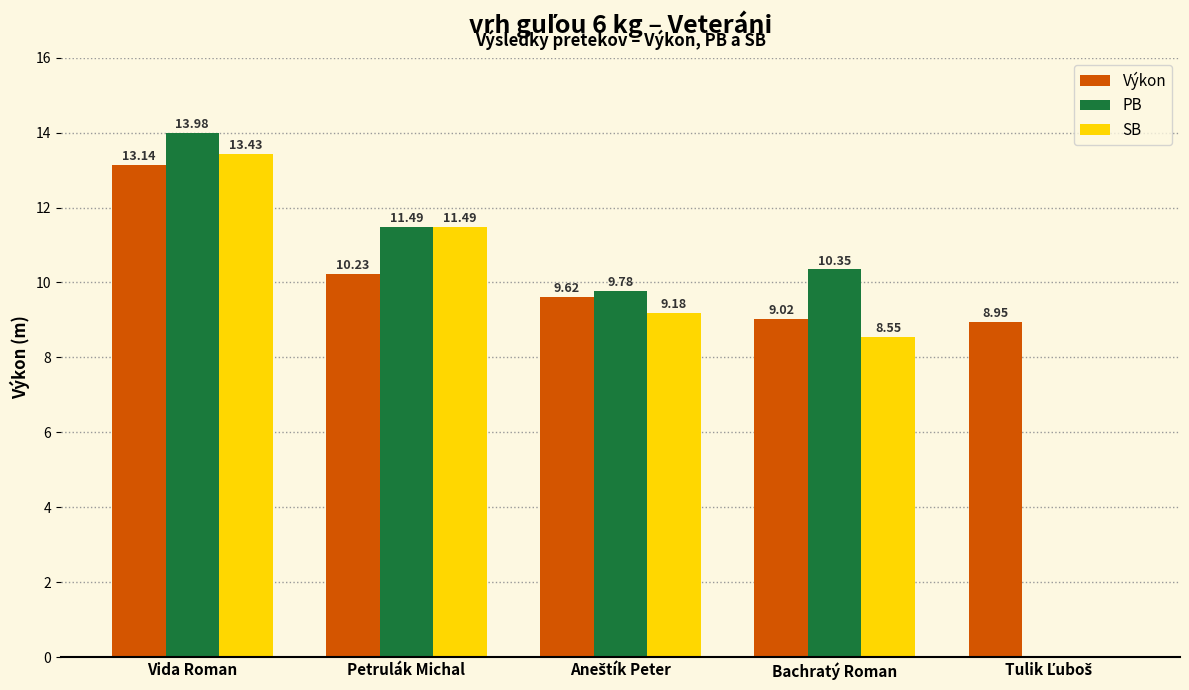

What is the average value of the PB series?

9.1